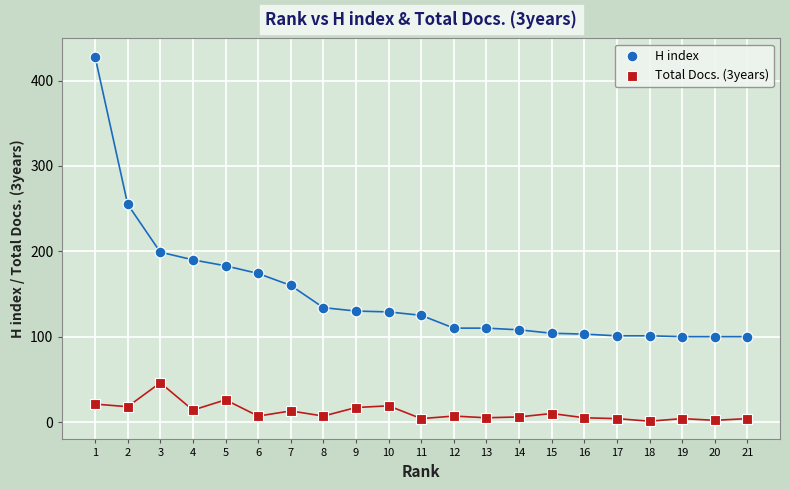

What are all the series names shown in the legend?

H index, Total Docs. (3years)